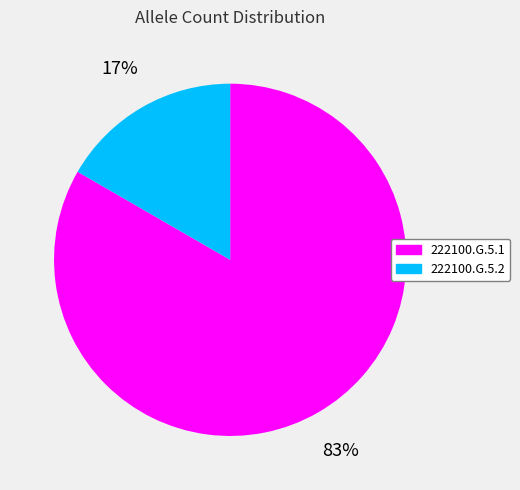

Count the number of slices in the pie.

2